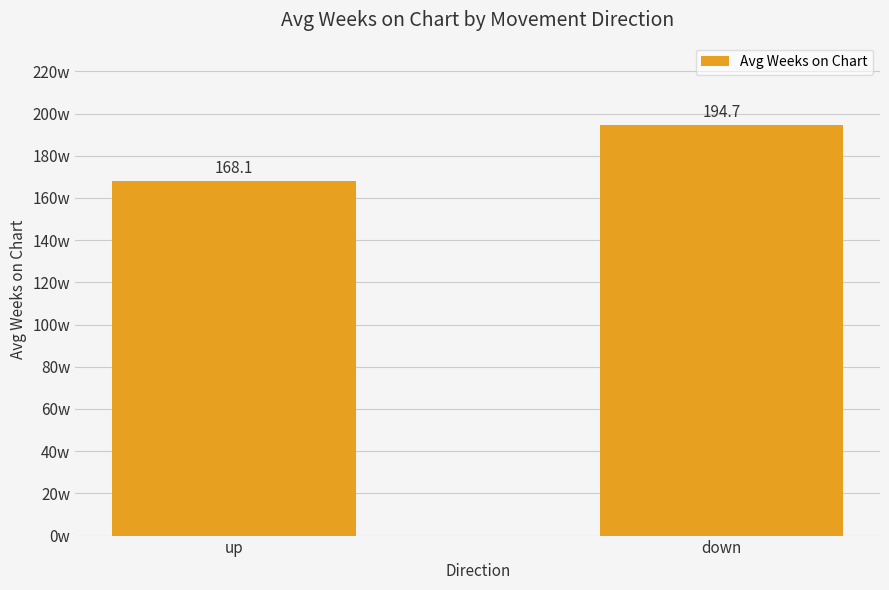

The value at down is 111.5. True or false?

False